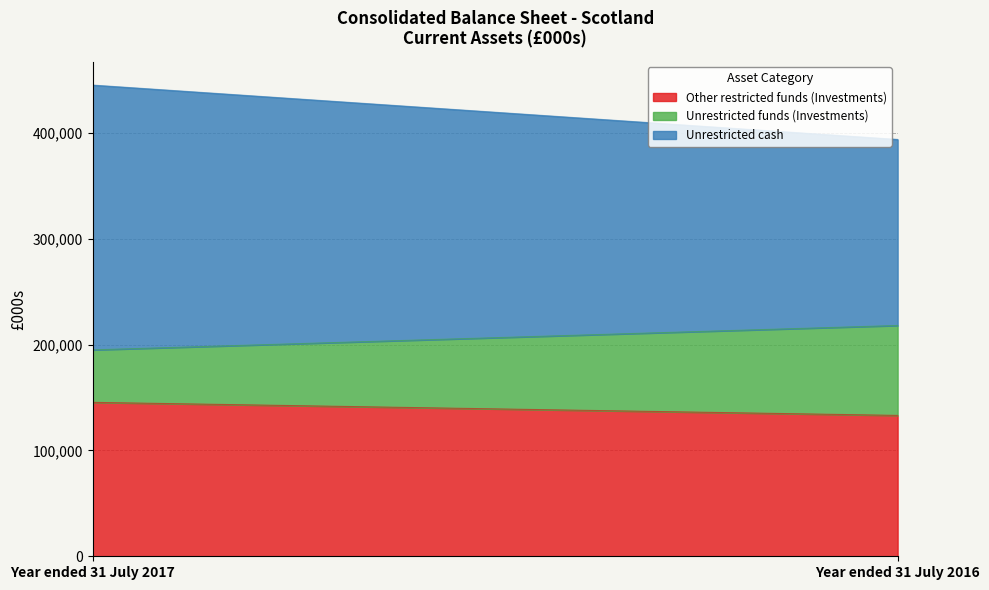

Which has a higher value, 2016/17 or 2015/16?

2016/17